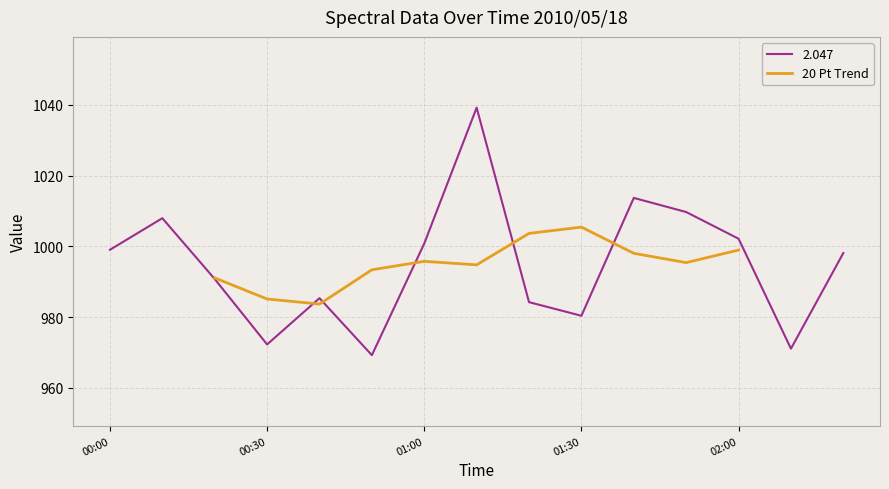

What is the highest value of the 2.047 series?

1039.2